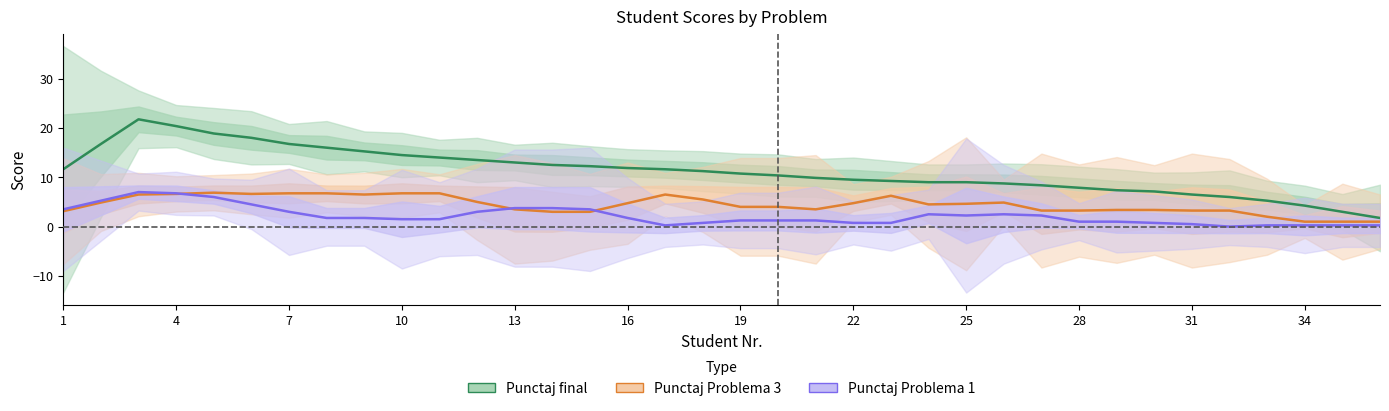

What is the maximum value shown in the chart?

21.8